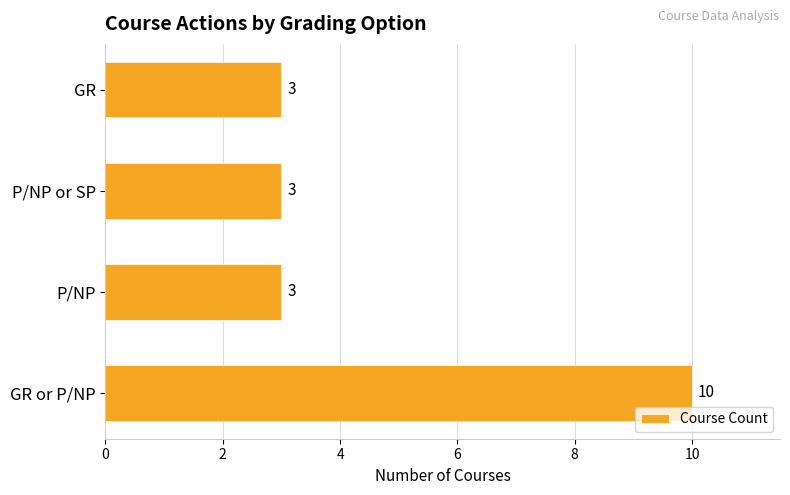

What is the change in value from GR or P/NP to P/NP or SP?

-7